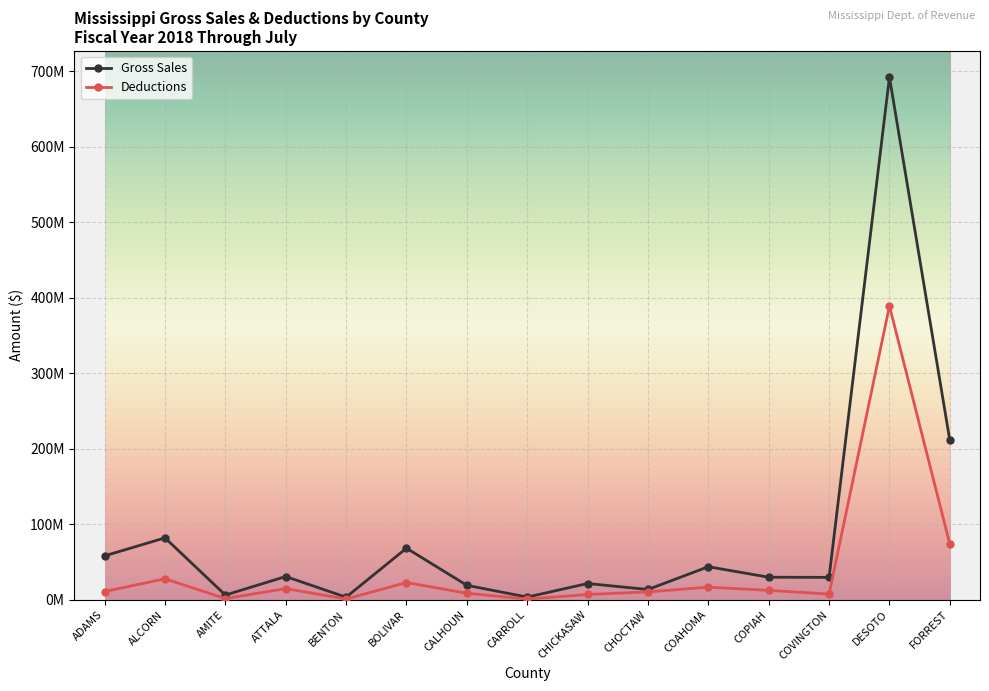

True or false: Deductions has a value of 2003953 at CARROLL.

False